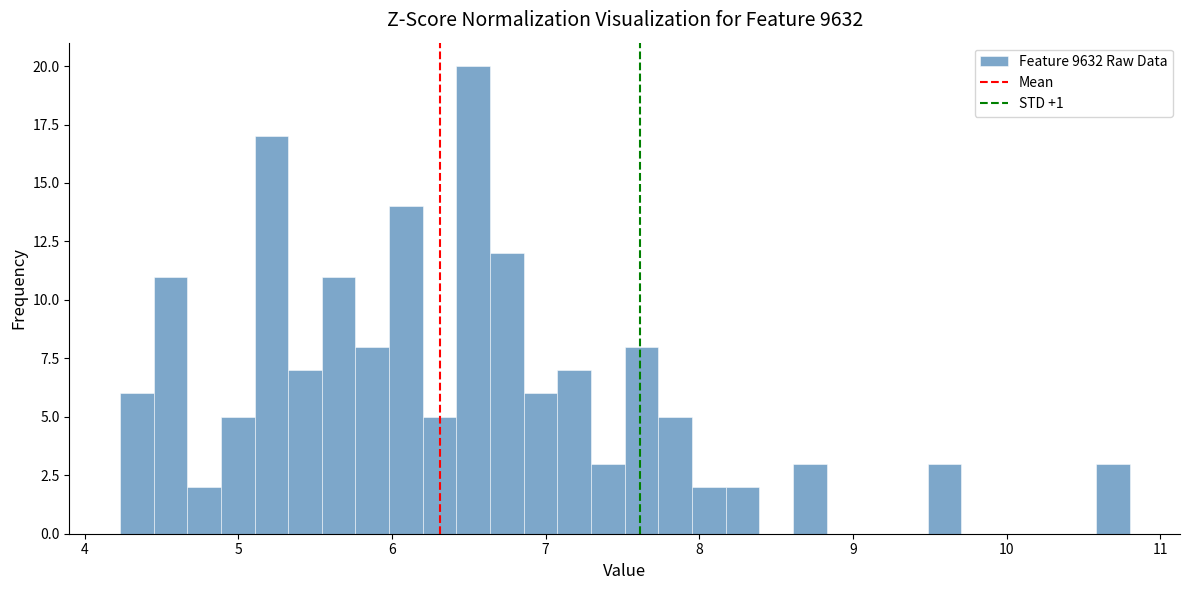

Read against the x-axis, roughly where is the centre of the tallest bar?

6.5